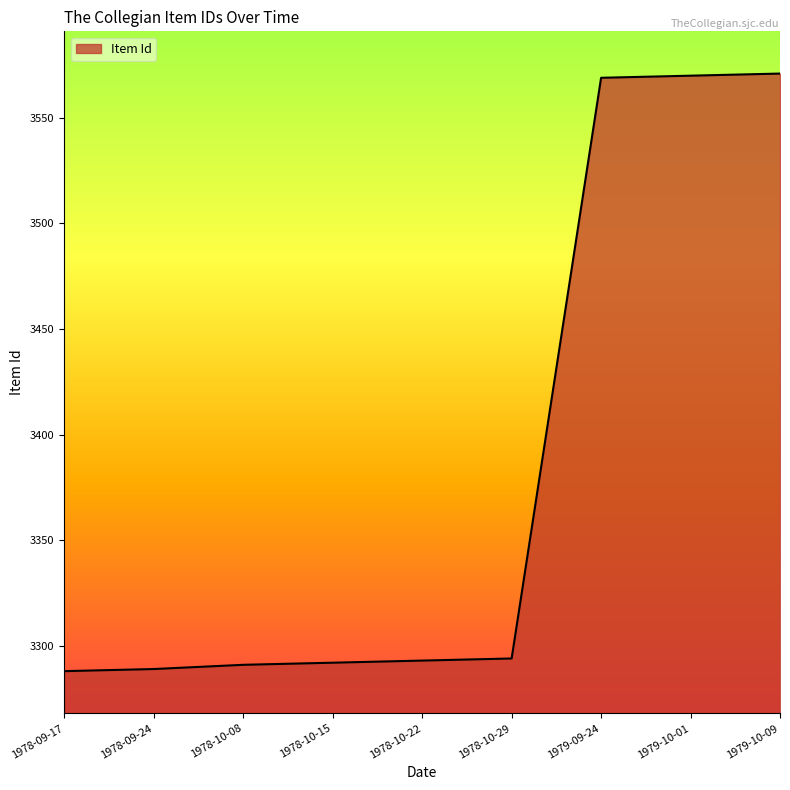

The chart shows a value of 3569 at 1979-09-24. True or false?

True